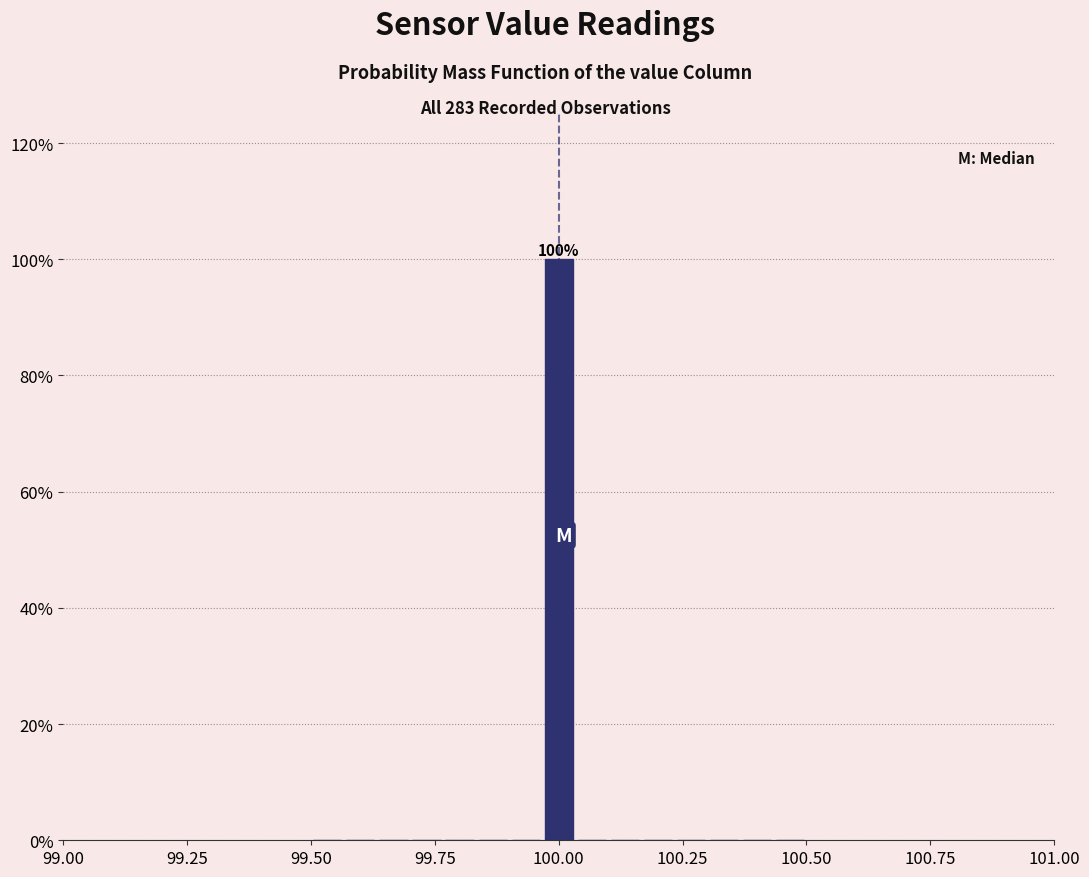

Around what value on the x-axis is the tallest bar? Give the approximate position of its centre, as read against the axis.

100.00